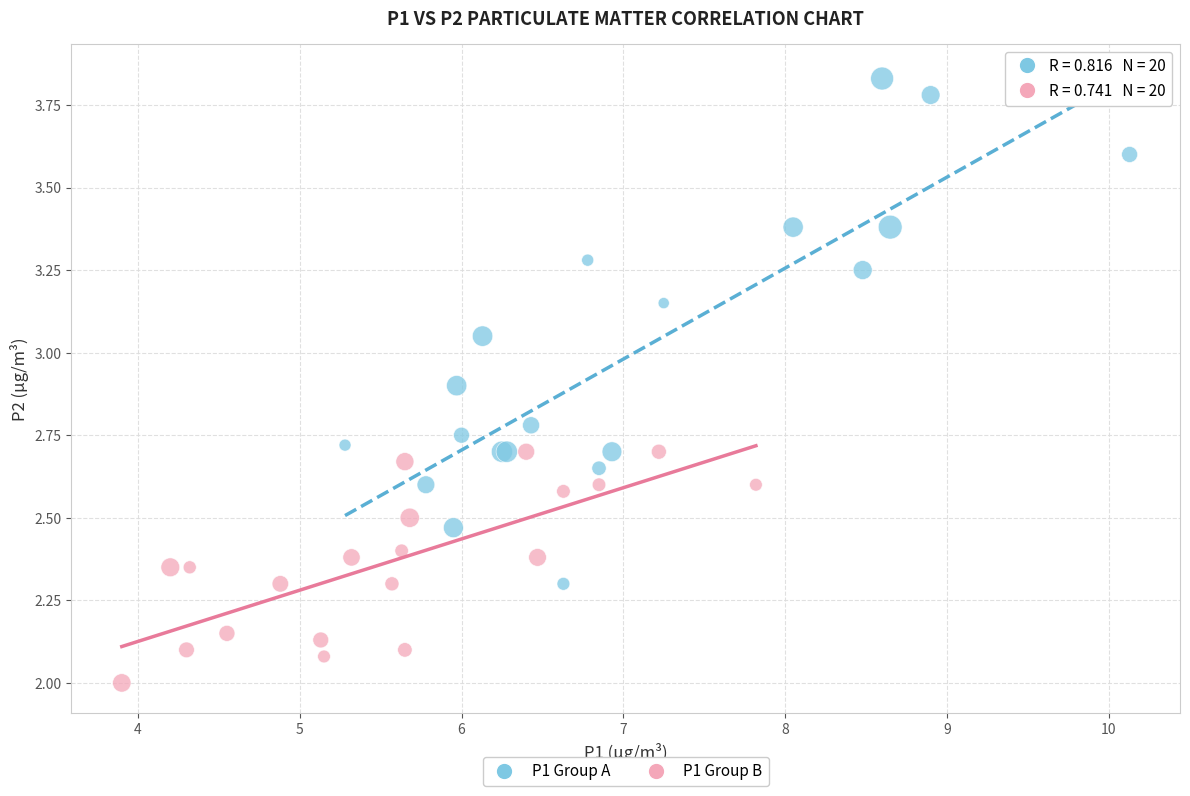

Which series contains the highest Y value?

P1 Group A